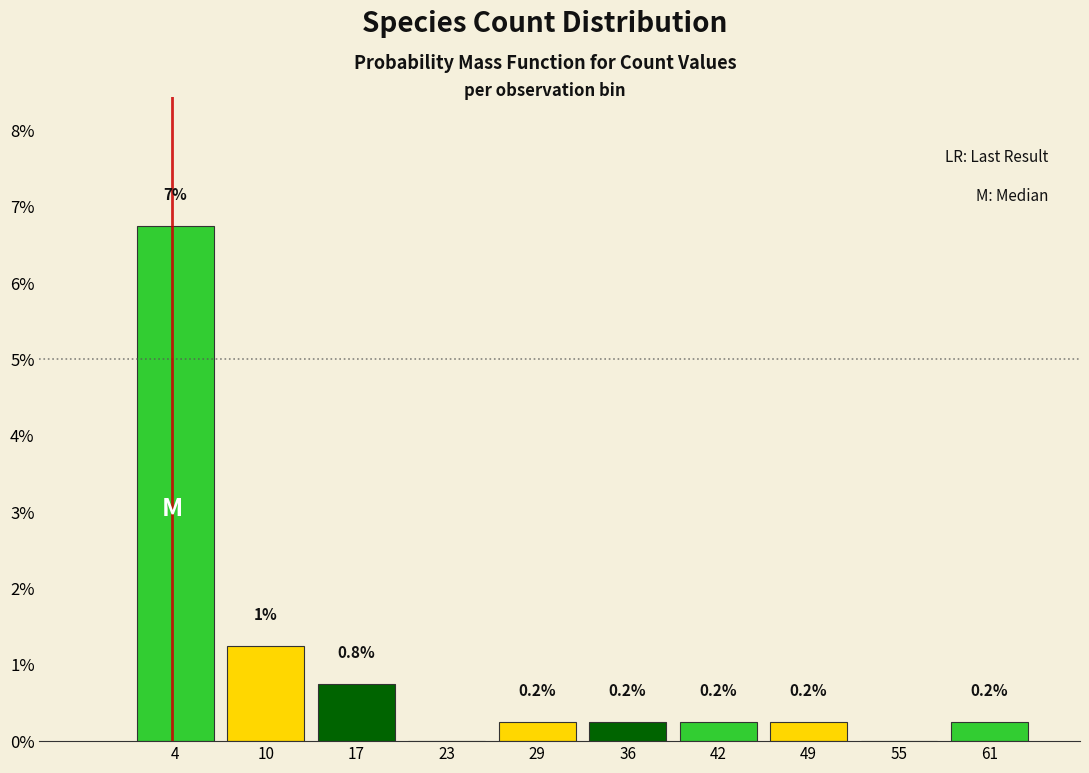

Is it true that the value at 23 is 0.0?

True